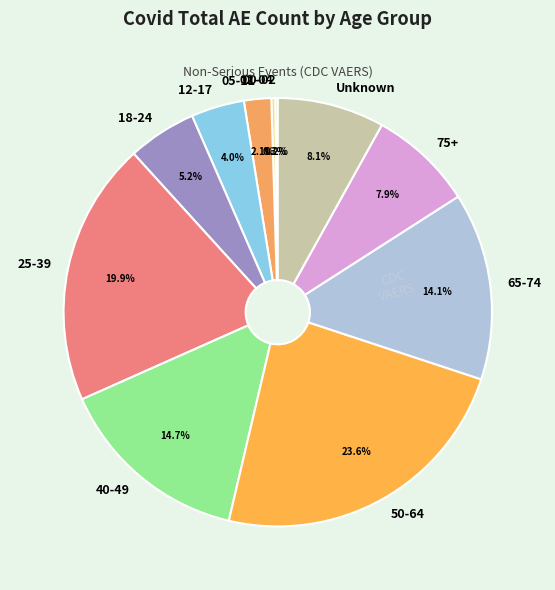

Does 02-04 represent more than half of the total?

No